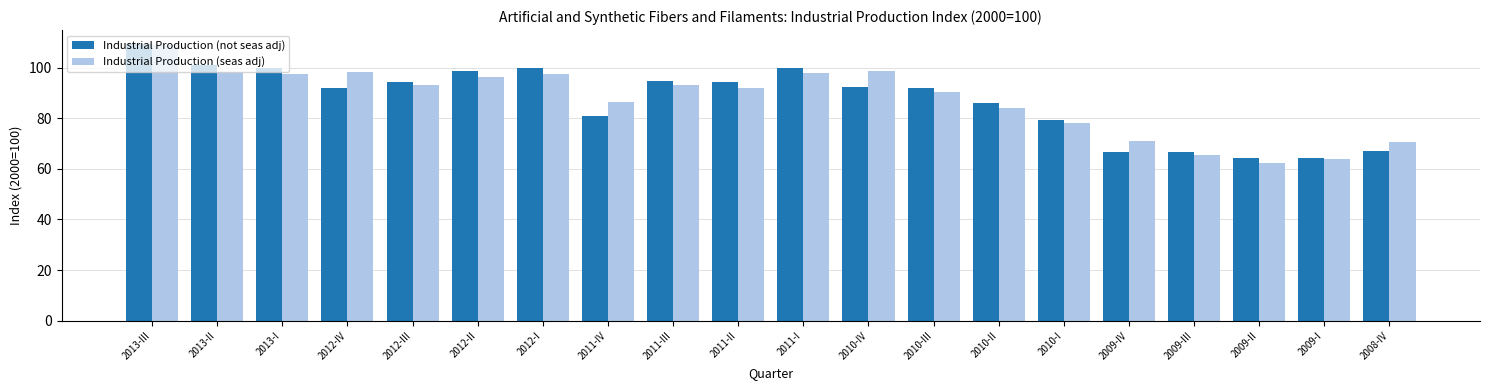

At which category is the sum across all series the highest?

2013-III